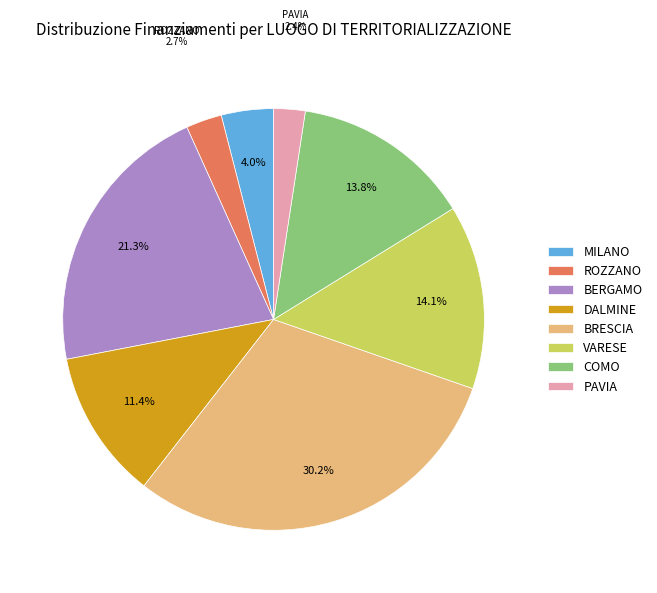

Between DALMINE and ROZZANO, which is larger?

DALMINE